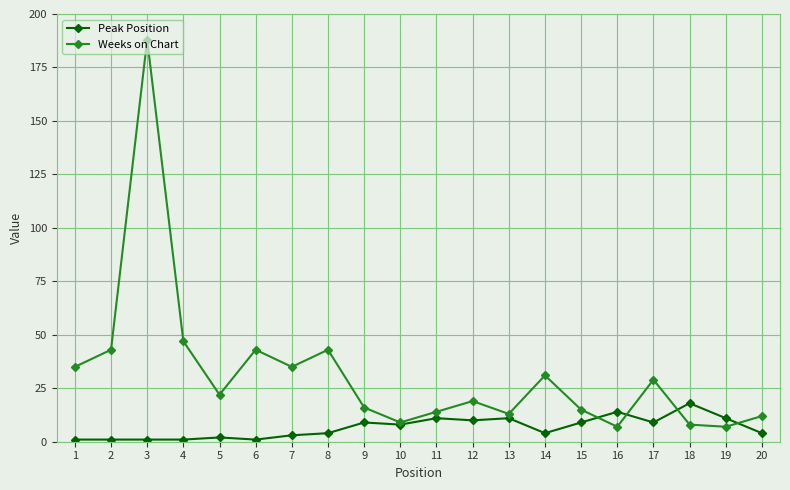

Is it true that Weeks on Chart equals 28 at 8?

False